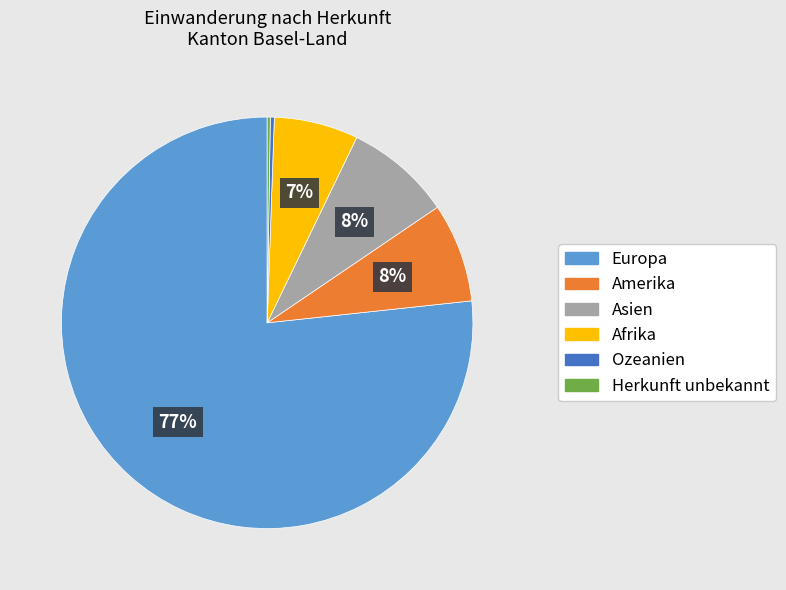

Is there any slice that represents more than half of the pie?

Yes